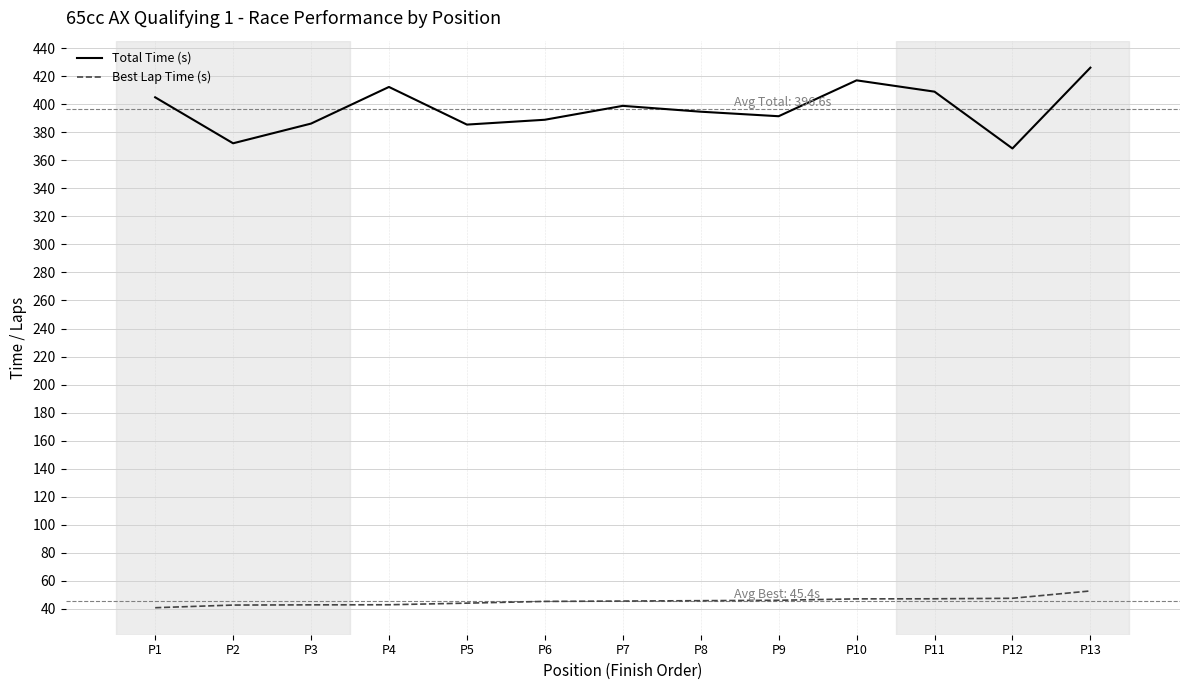

What is the difference between the highest and lowest values at P1?

364.2